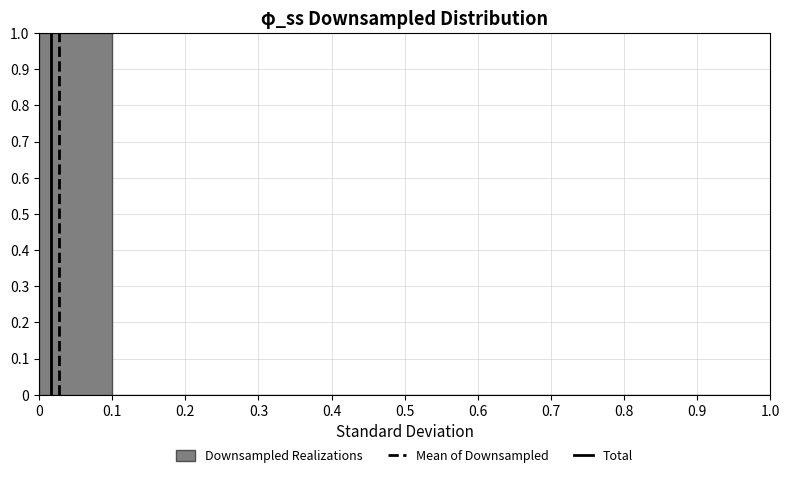

Over which range of the x-axis is the bar tallest?

0 to 0.1